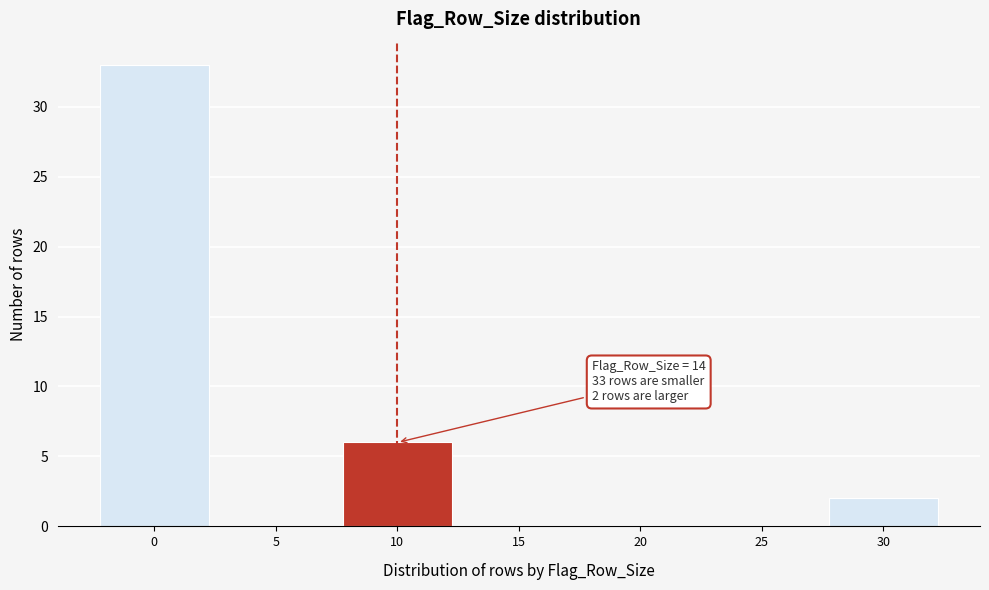

Reading left to right, transcribe all the data shown in this chart.

0=33	5=0	10=6	15=0	20=0	25=0	30=2